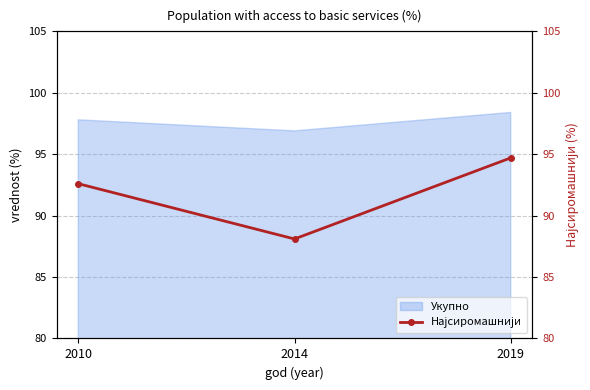

How many lines are shown in the chart?

1